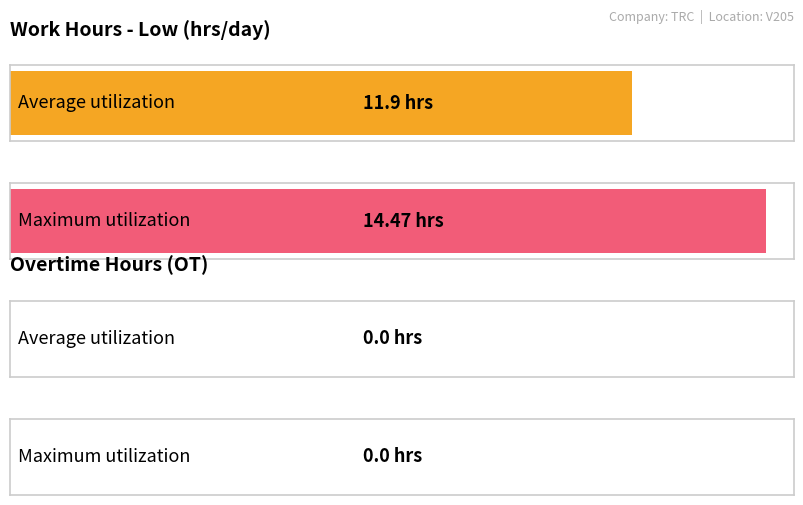

At which label does the data first exceed 11?

1